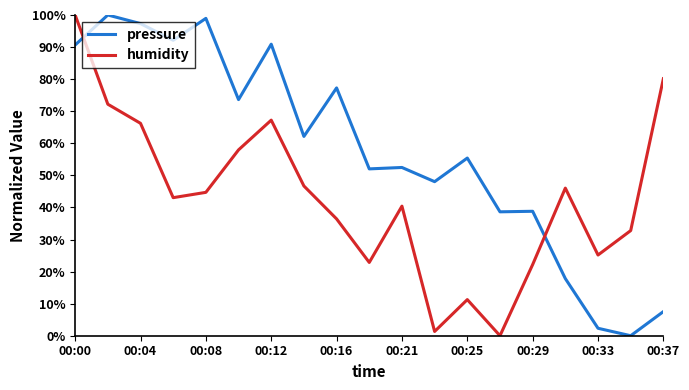

At how many categories does at least one series exceed 96?

4